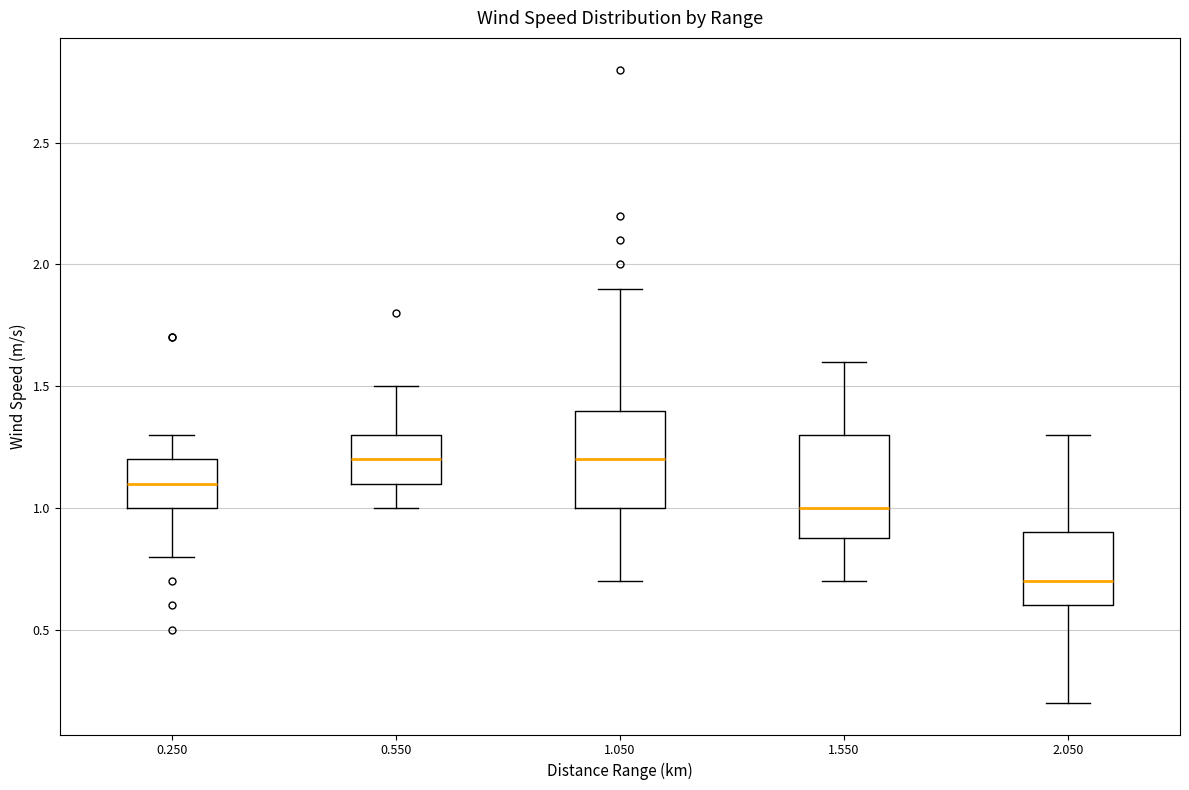

Reading left to right, read every box against the y-axis: the position of its median line, the range the box covers, and the ends of its whiskers. The values are not printed on the chart, so give them approximately, as read against the axis.

0.250: median 1.1, box 1.0 to 1.2, whiskers 0.8 to 1.3
0.550: median 1.2, box 1.1 to 1.3, whiskers 1.0 to 1.5
1.050: median 1.2, box 1.0 to 1.4, whiskers 0.7 to 1.9
1.550: median 1.0, box 0.9 to 1.3, whiskers 0.7 to 1.6
2.050: median 0.7, box 0.6 to 0.9, whiskers 0.2 to 1.3